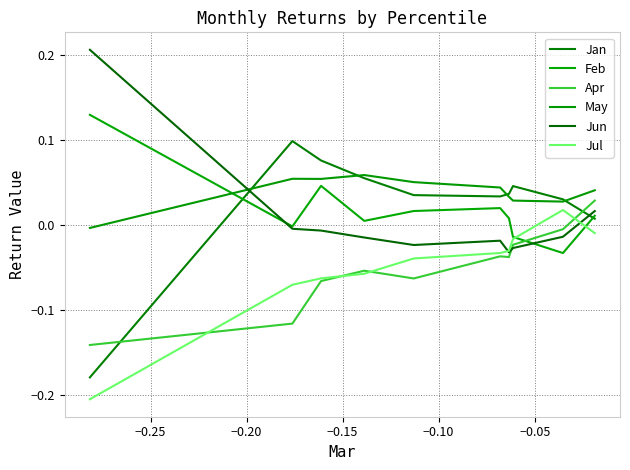

In Jul, how many points are higher than both neighbors (excluding endpoints)?

1